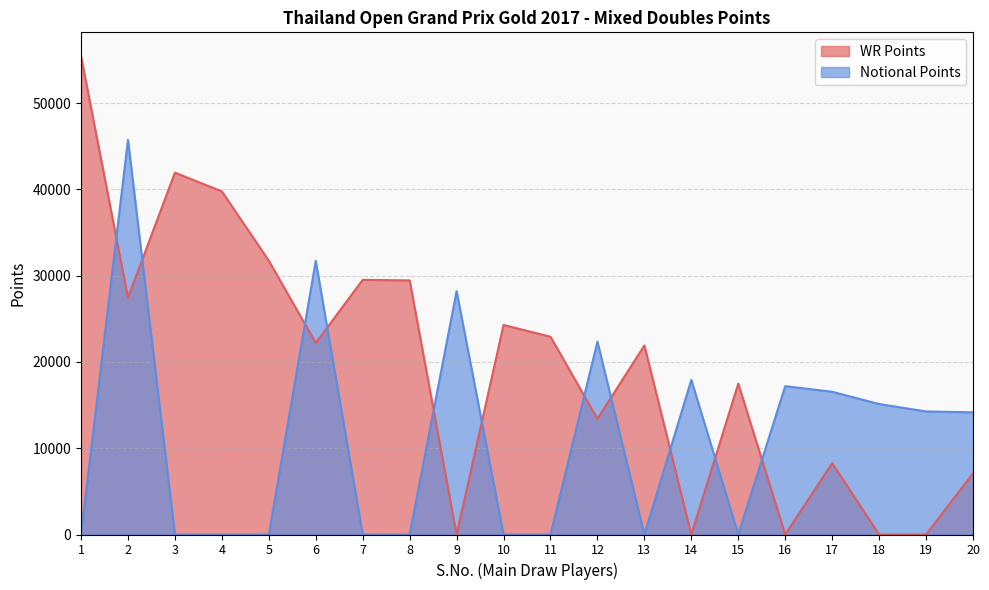

At which category is the sum across all series the highest?

2